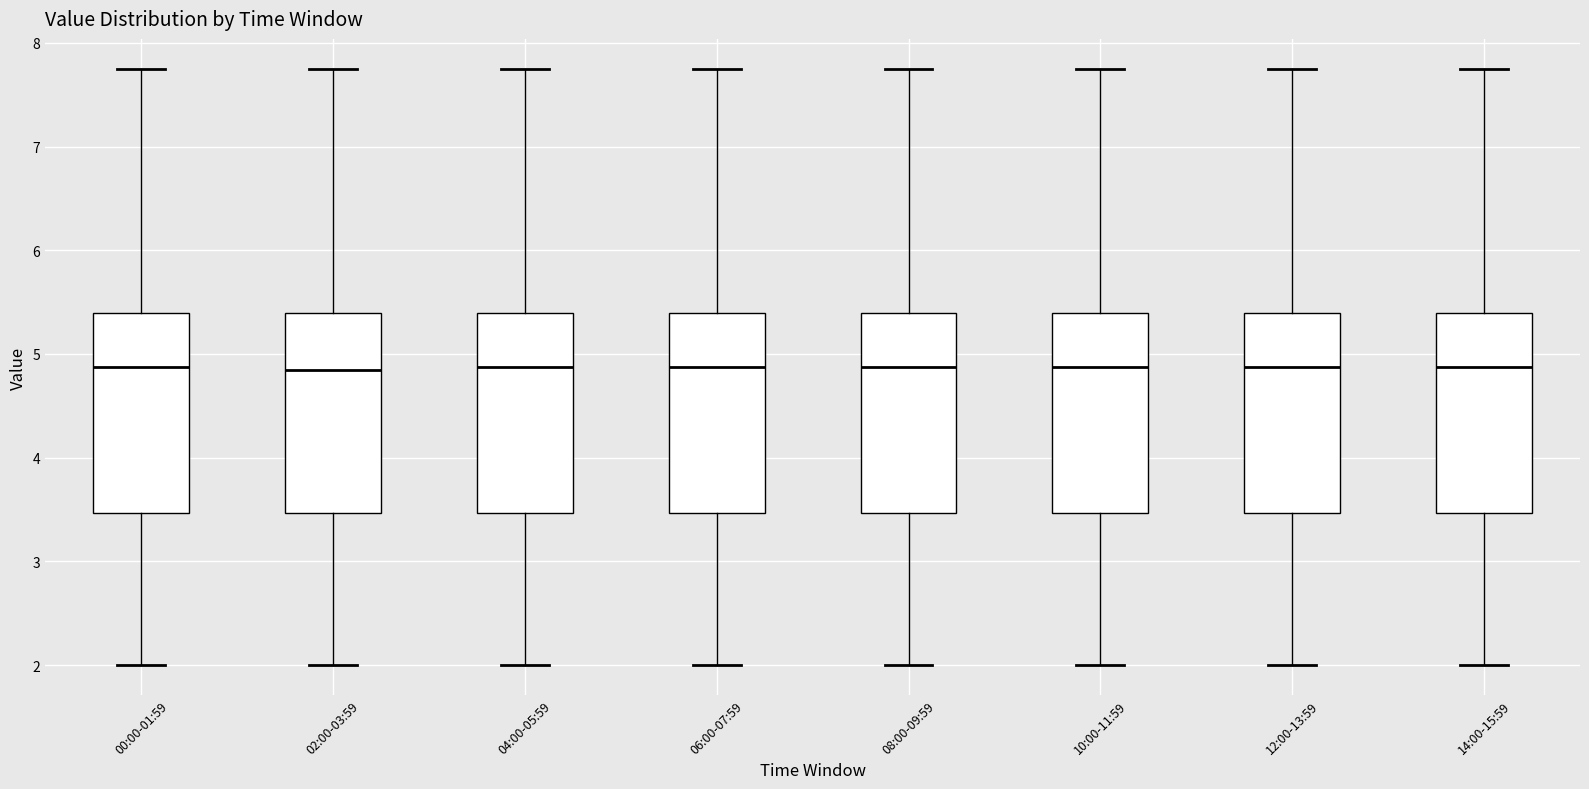

Reading left to right, transcribe this box plot: for each box, give where its median line is, the range the box spans, and where its two whiskers end, as read against the y-axis. The values are not printed on the chart, so give them approximately, as read against the axis.

00:00-01:59: median 4.9, box 3.5 to 5.4, whiskers 2.0 to 7.8
02:00-03:59: median 4.8, box 3.5 to 5.4, whiskers 2.0 to 7.8
04:00-05:59: median 4.9, box 3.5 to 5.4, whiskers 2.0 to 7.8
06:00-07:59: median 4.9, box 3.5 to 5.4, whiskers 2.0 to 7.8
08:00-09:59: median 4.9, box 3.5 to 5.4, whiskers 2.0 to 7.8
10:00-11:59: median 4.9, box 3.5 to 5.4, whiskers 2.0 to 7.8
12:00-13:59: median 4.9, box 3.5 to 5.4, whiskers 2.0 to 7.8
14:00-15:59: median 4.9, box 3.5 to 5.4, whiskers 2.0 to 7.8